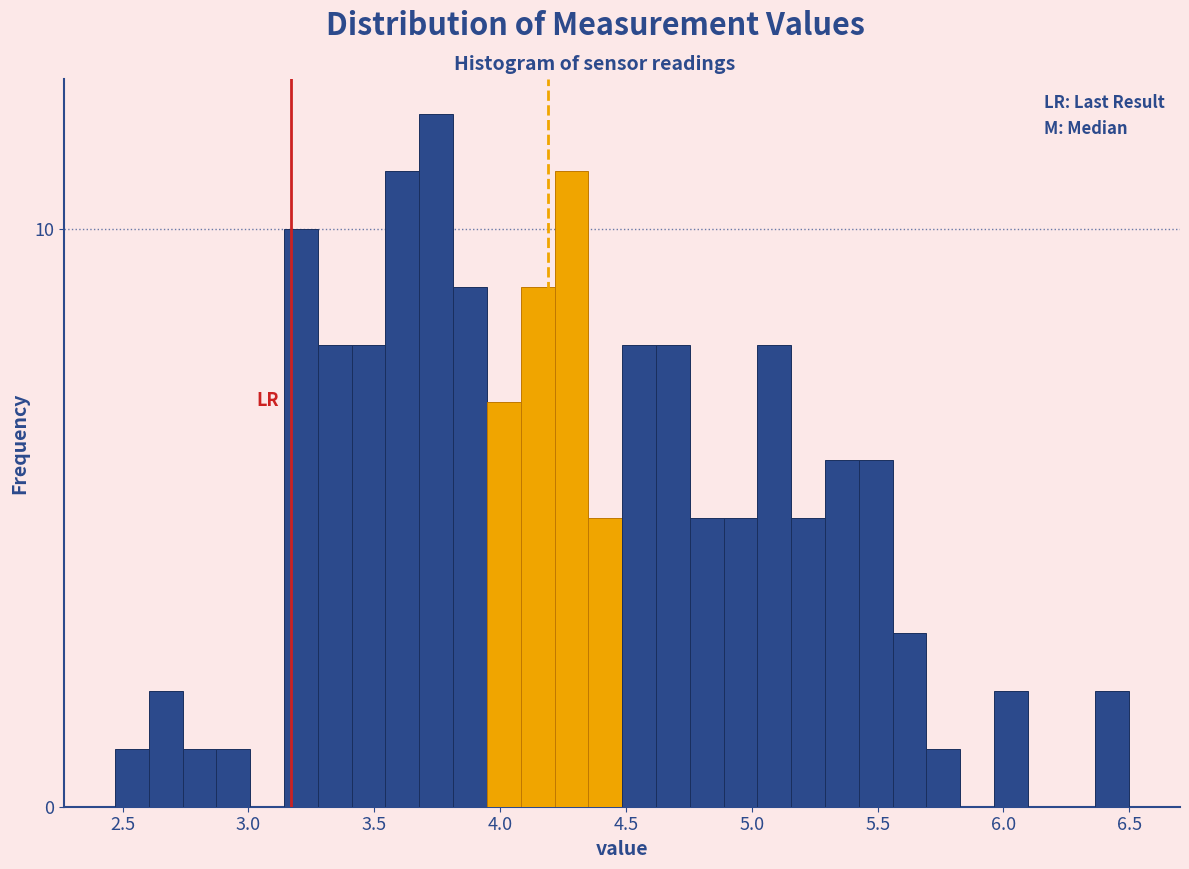

Read against the x-axis, roughly where is the centre of the tallest bar?

3.75